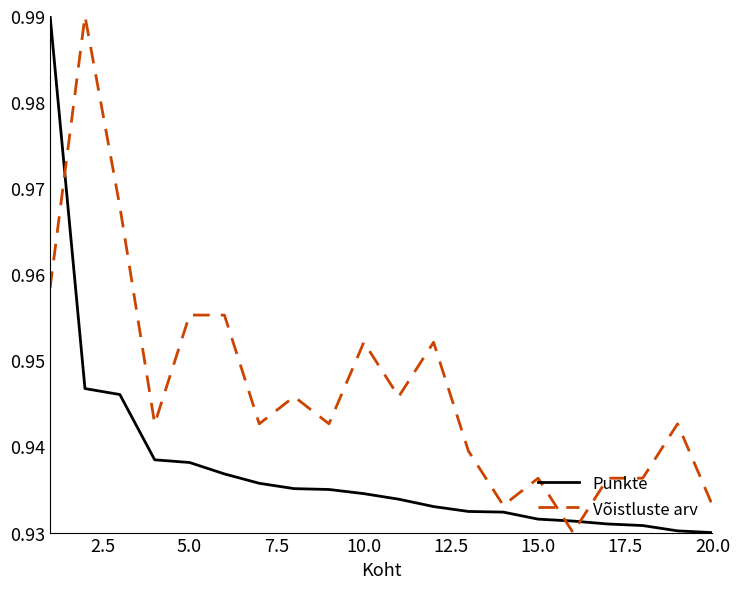

Which series ends up on top after the final intersection of Punkte and Võistluste arv?

Võistluste arv